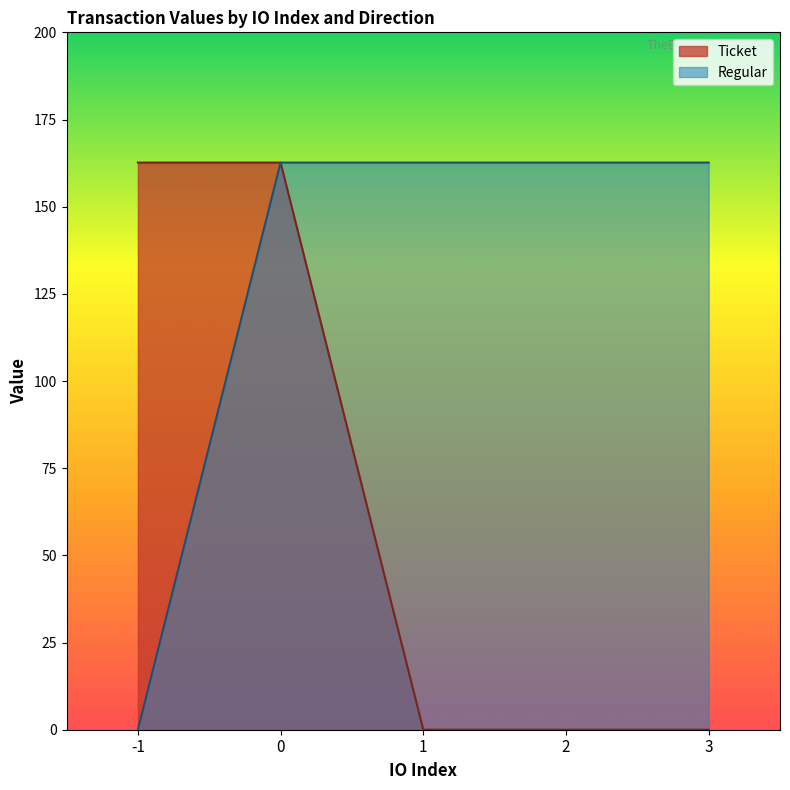

What is the total value across all series at 2?

162.6